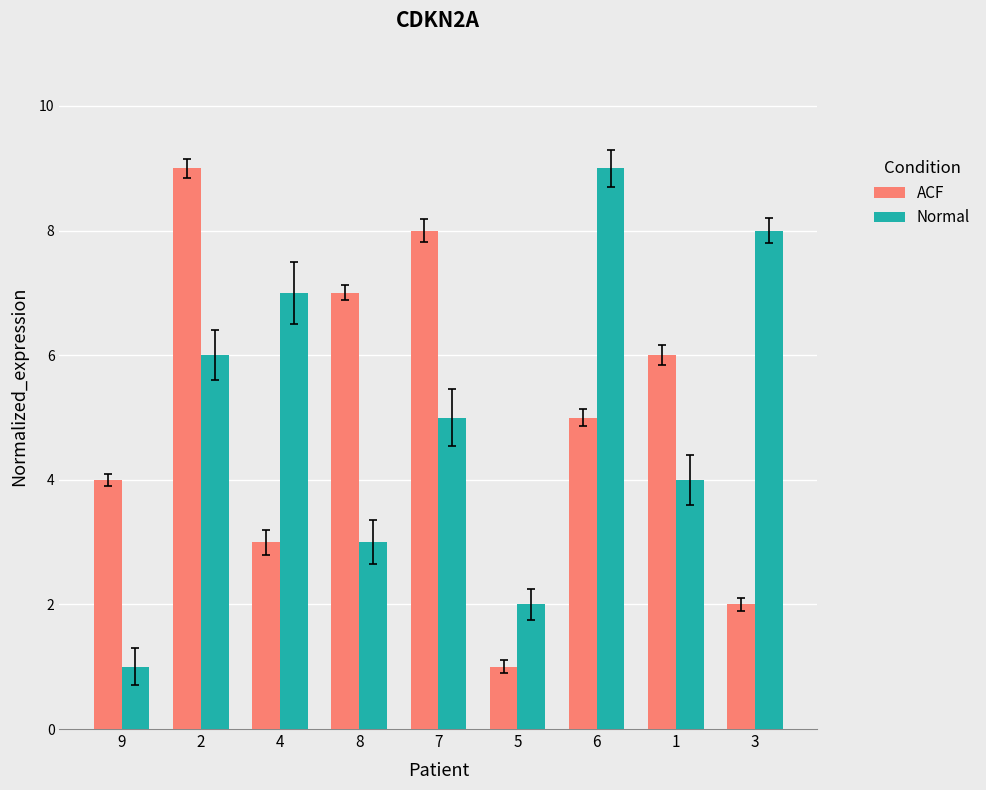

What is the label of the 3rd bar from the left?

4